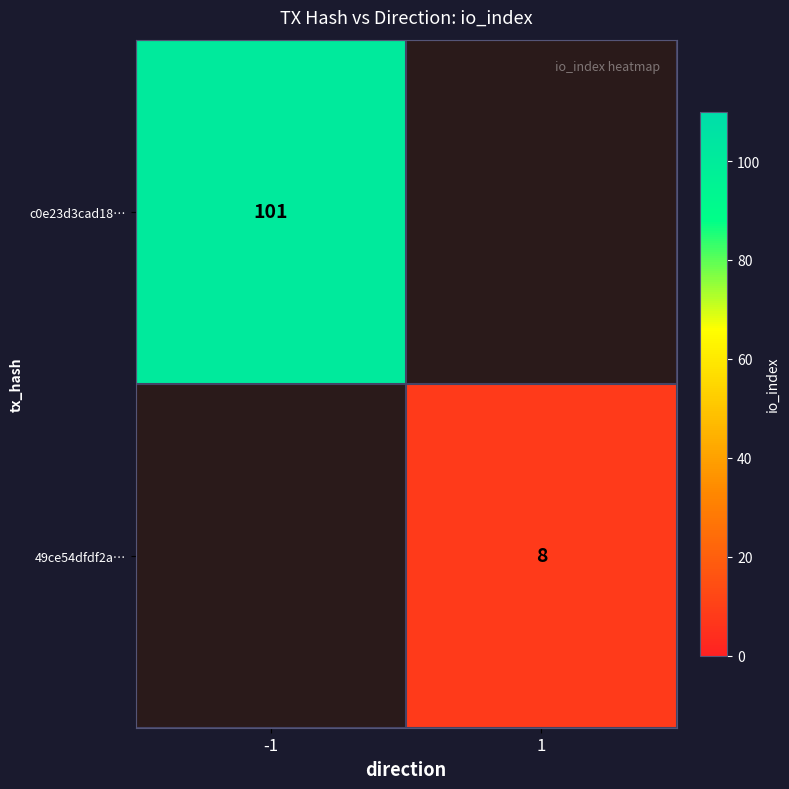

Count the number of categories in the chart.

2